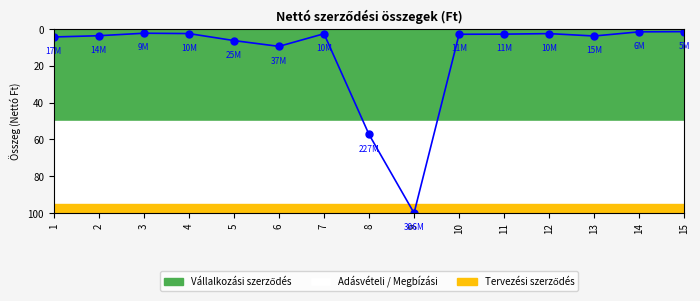

Count the number of data series in this chart.

1